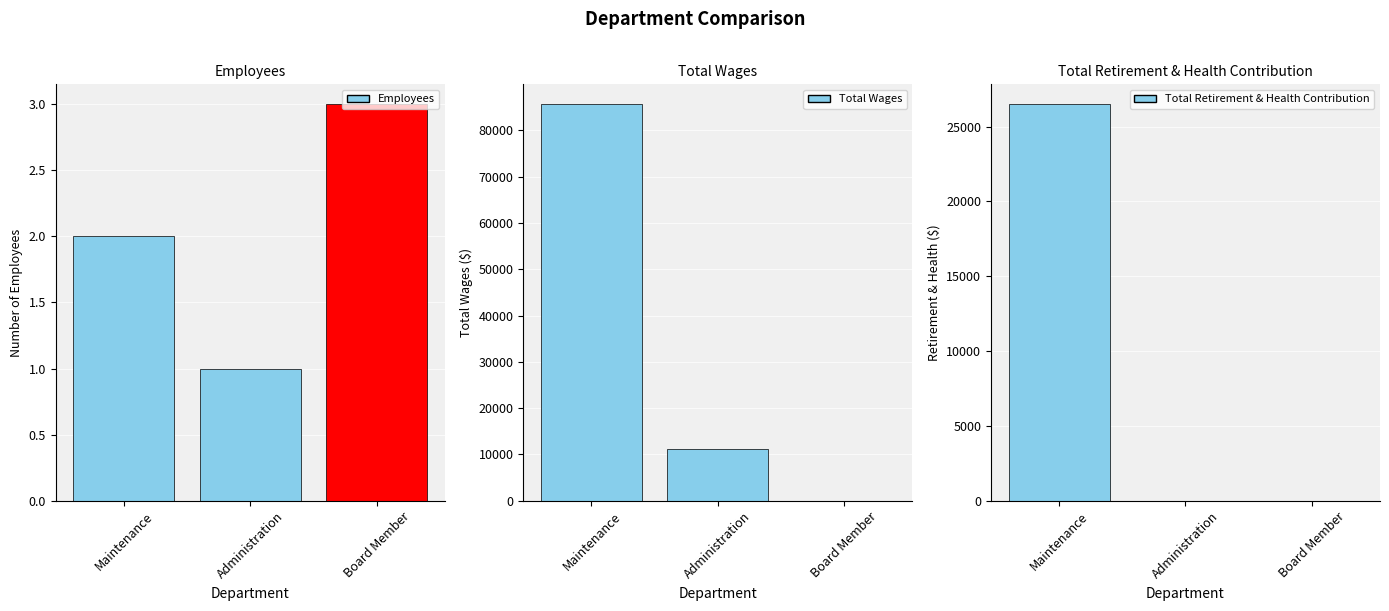

What are all the series names shown in the legend?

Employees, Total Wages, Total Retirement & Health Contribution